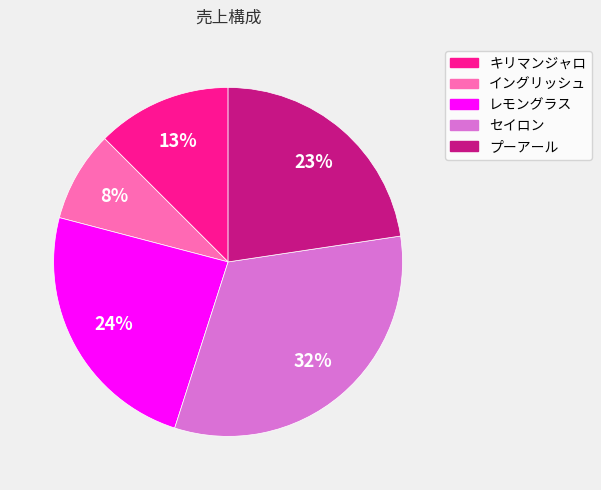

The キリマンジャロ slice represents 13% of the pie. True or false?

True